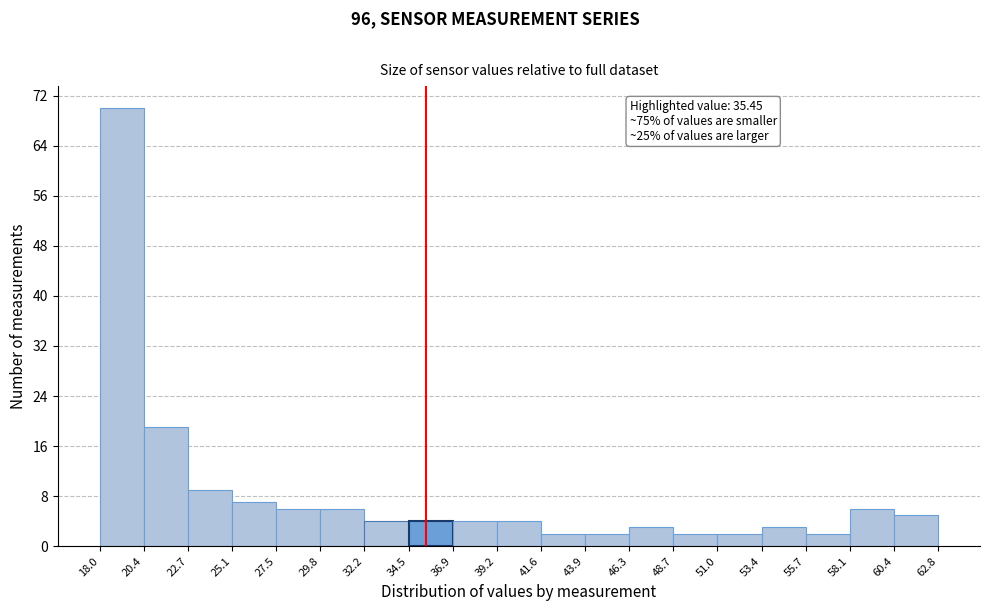

Which range on the x-axis has the tallest bar?

18.0 to 20.4